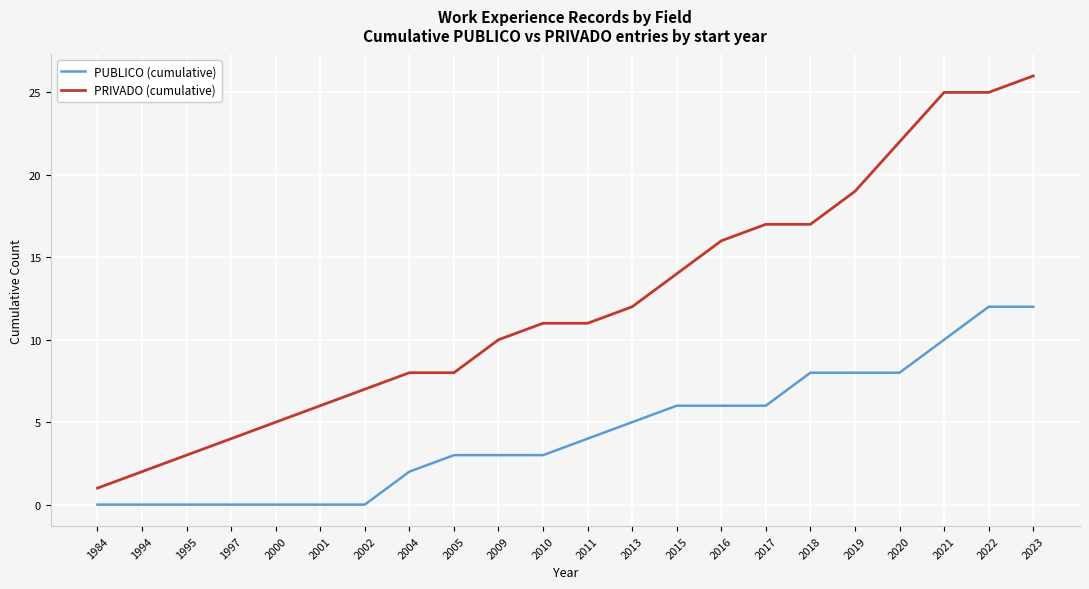

Count the number of categories in the chart.

22